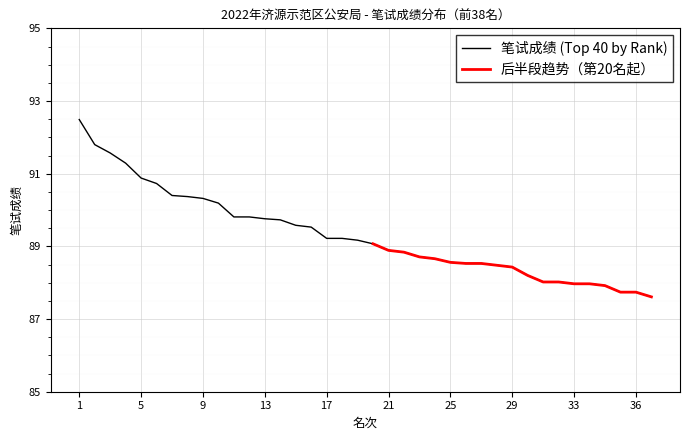

Read the value at 38.

87.6